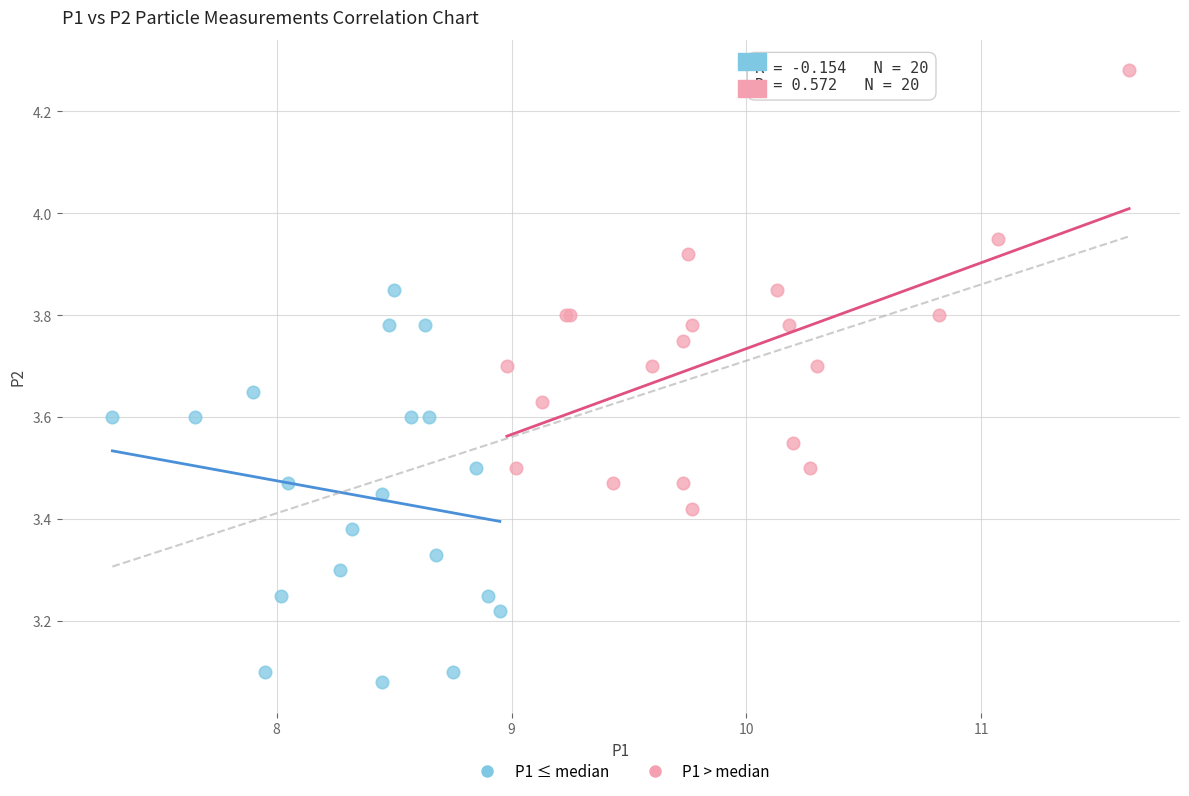

Which series contains the lowest Y value?

P1 ≤ median